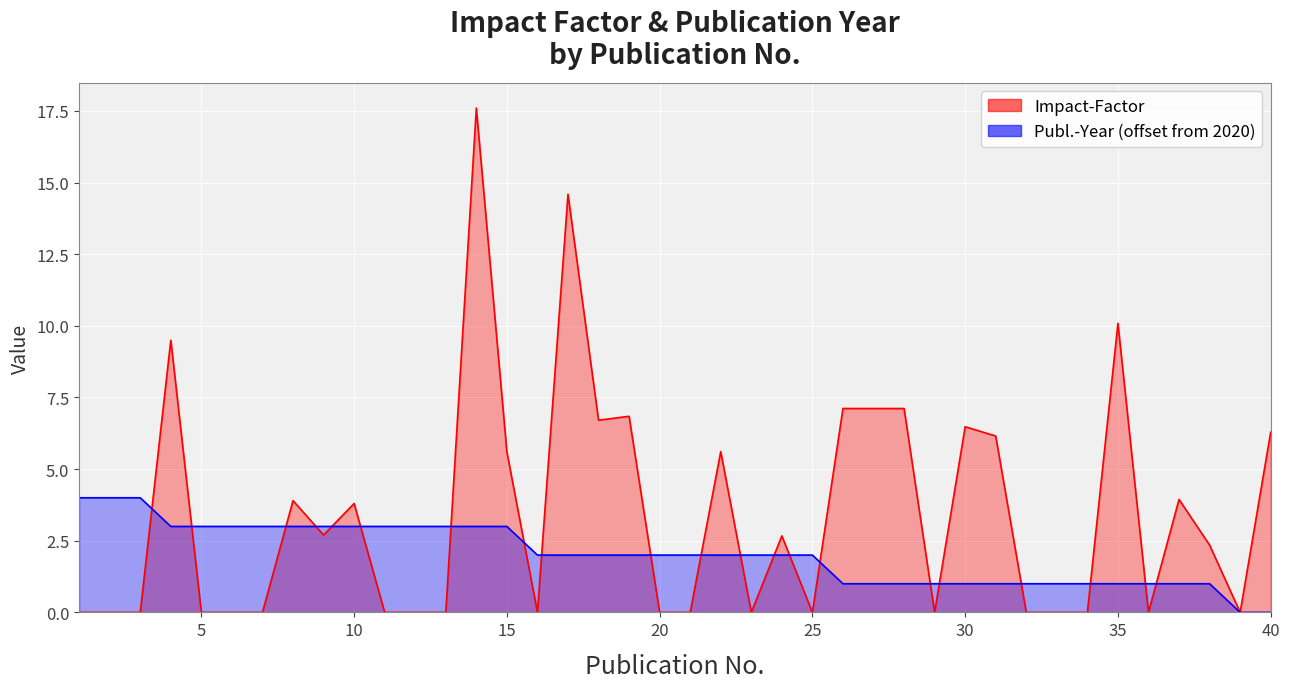

How many positive values does the Publ.-Year series have?

38